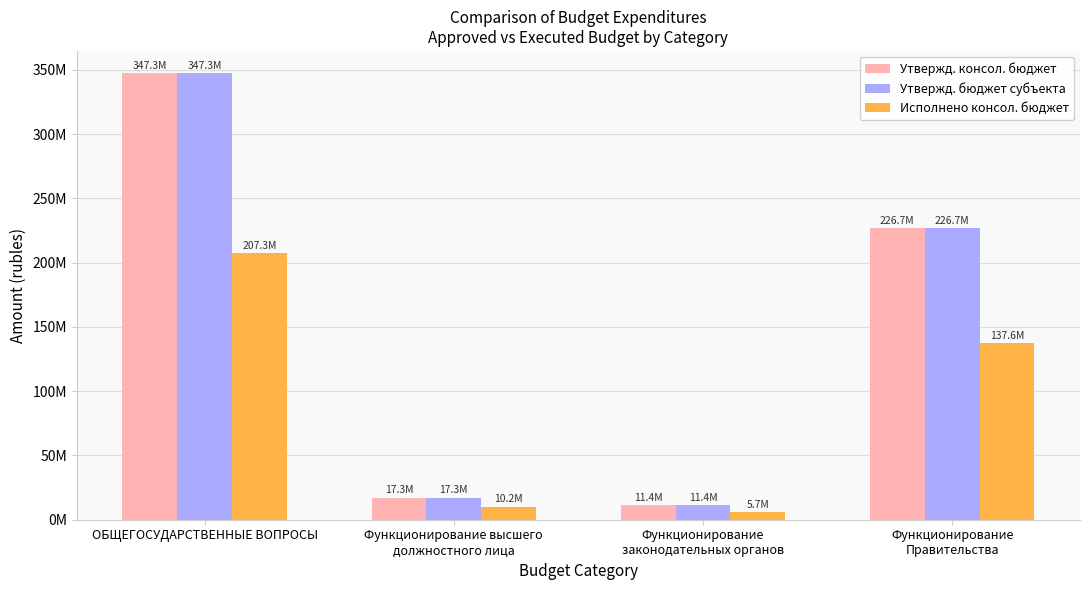

Between Функционирование
Правительства and ОБЩЕГОСУДАРСТВЕННЫЕ ВОПРОСЫ, which is larger?

ОБЩЕГОСУДАРСТВЕННЫЕ ВОПРОСЫ